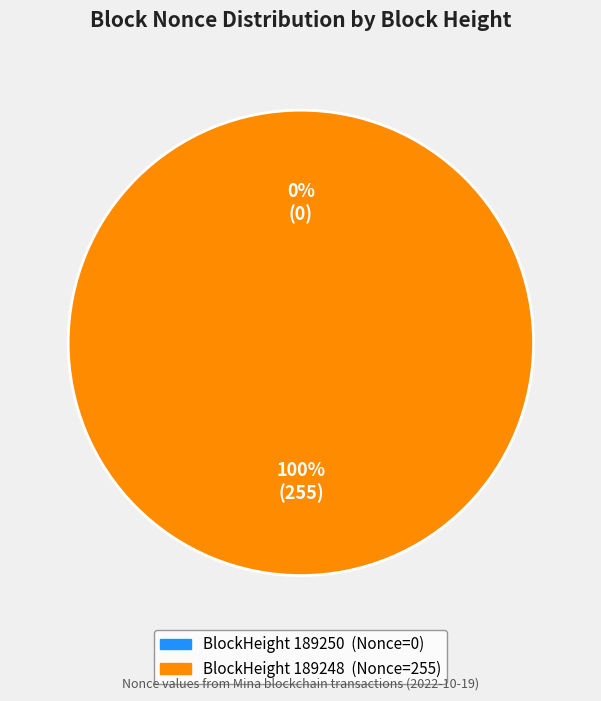

Which category has the biggest portion of the pie?

189248